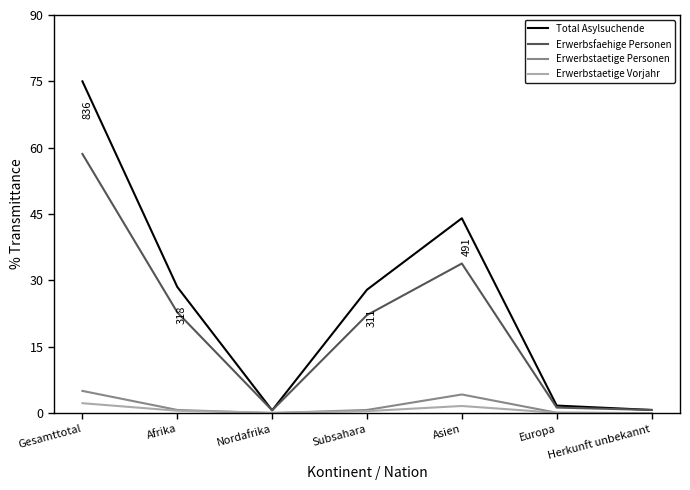

The value of Erwerbstaetige Personen at Nordafrika is 0.0. True or false?

True